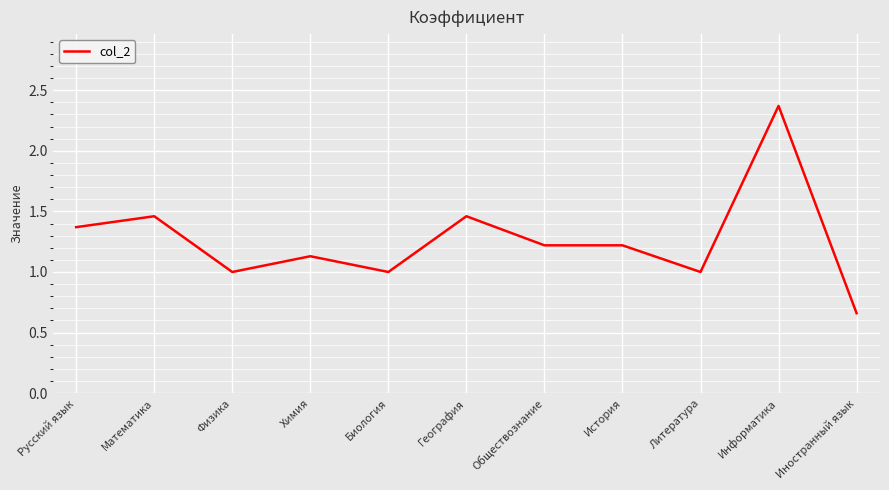

What is the difference between the maximum and minimum values?

1.7